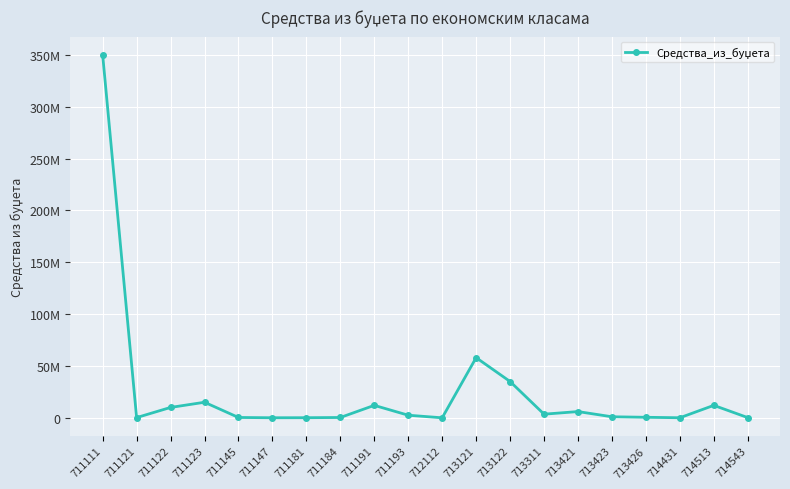

What is the sum of all values?

506721000